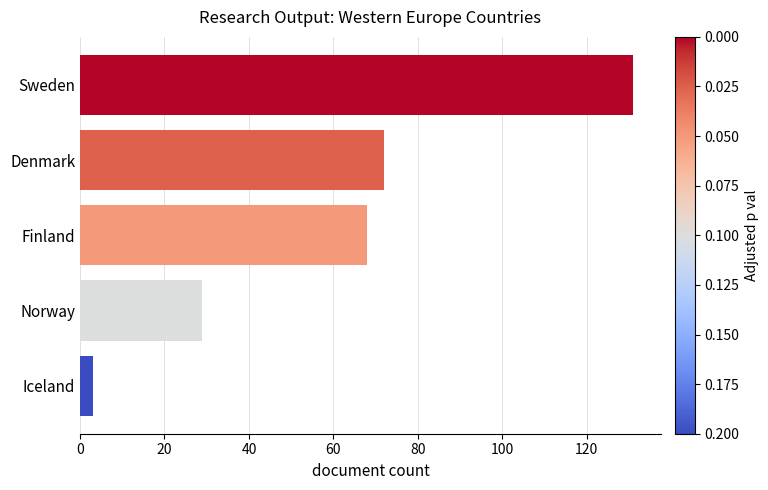

Rank the categories by value from highest to lowest.

Sweden, Denmark, Finland, Norway, Iceland